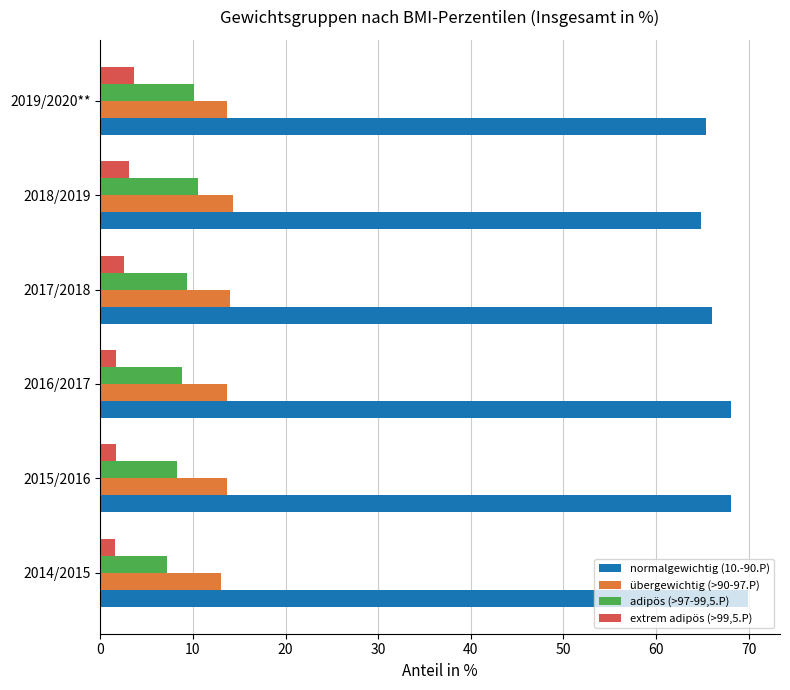

At which category does the chart reach its peak across all series?

2014/2015